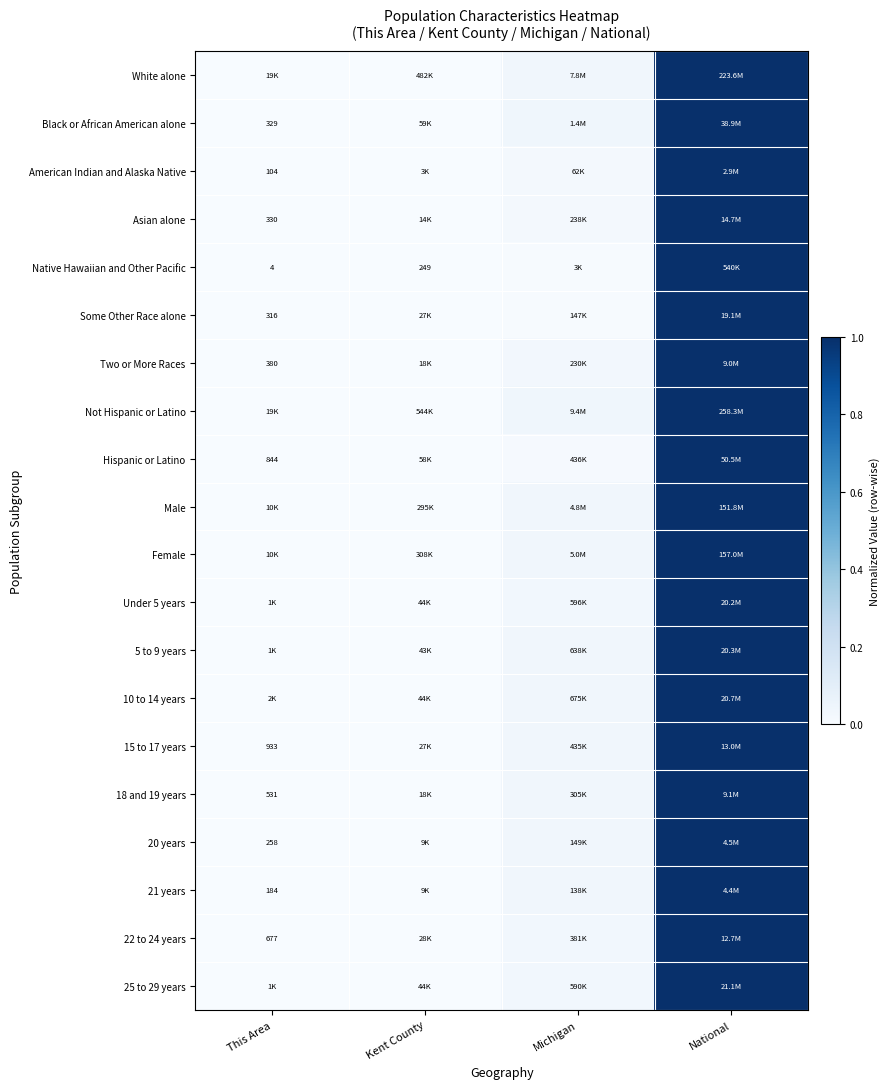

At how many categories does at least one series exceed 0?

4